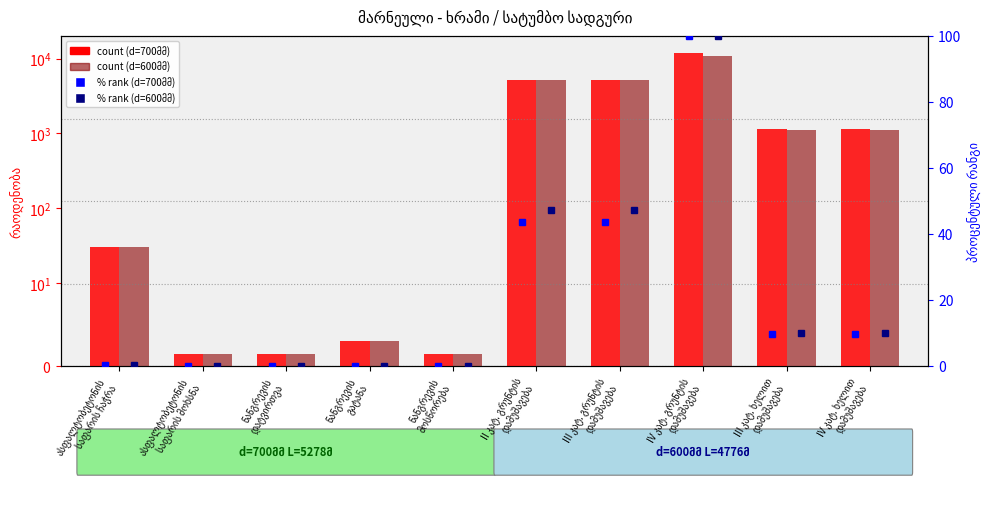

Is the value of d=600მმ % at IV კატ. ხელით
დამუშავება greater than the value of d=700მმ count at ასფალტობეტონის
საფარის მოხსნა?

Yes